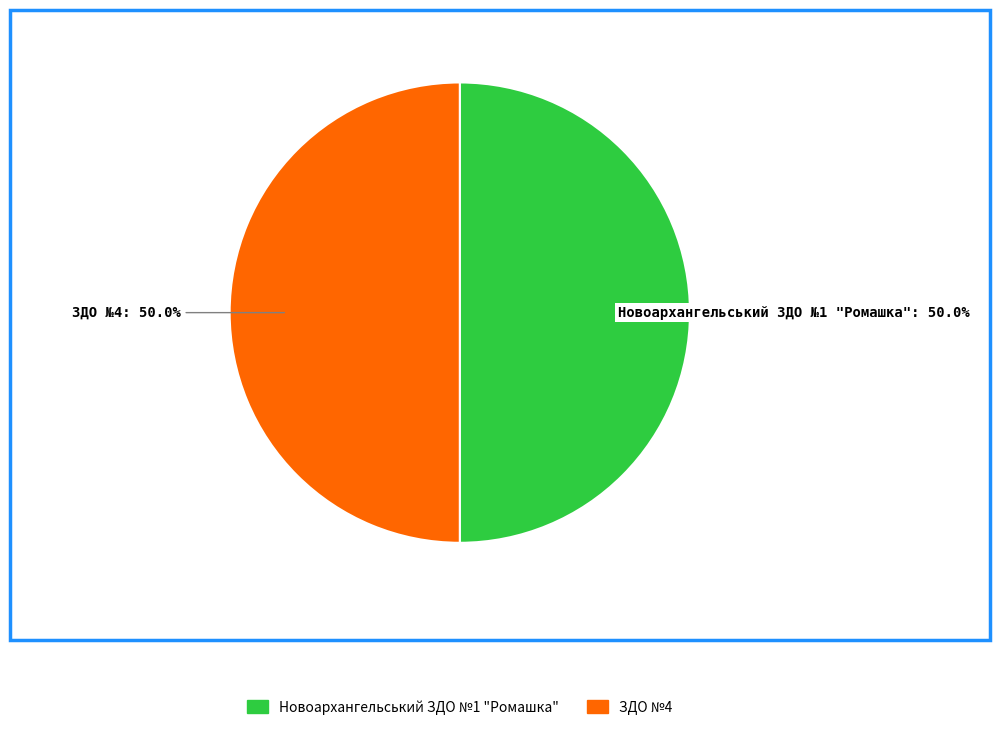

How many segments does this pie chart have?

2